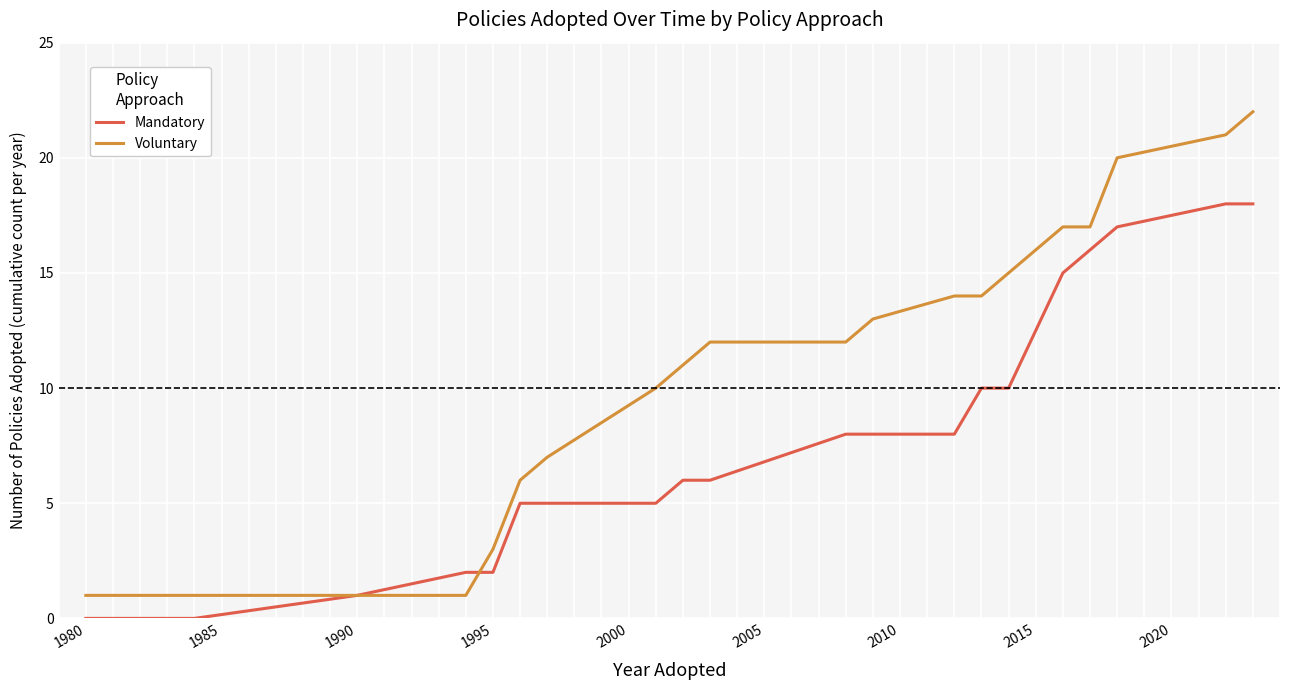

What are all the series names shown in the legend?

Mandatory, Voluntary